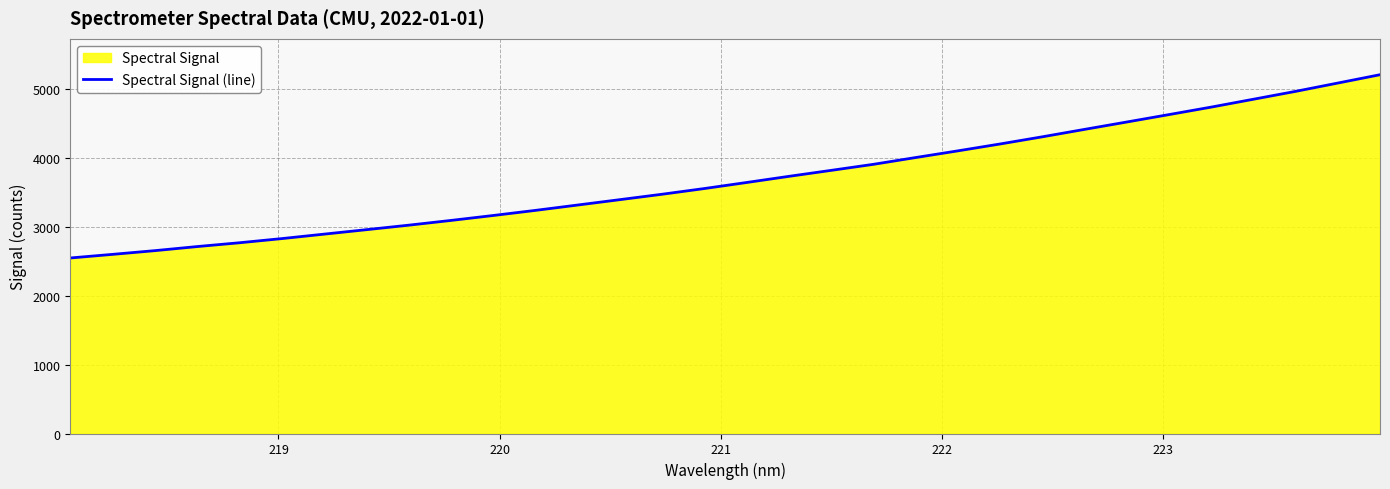

What is the minimum value shown in the chart?

2550.7